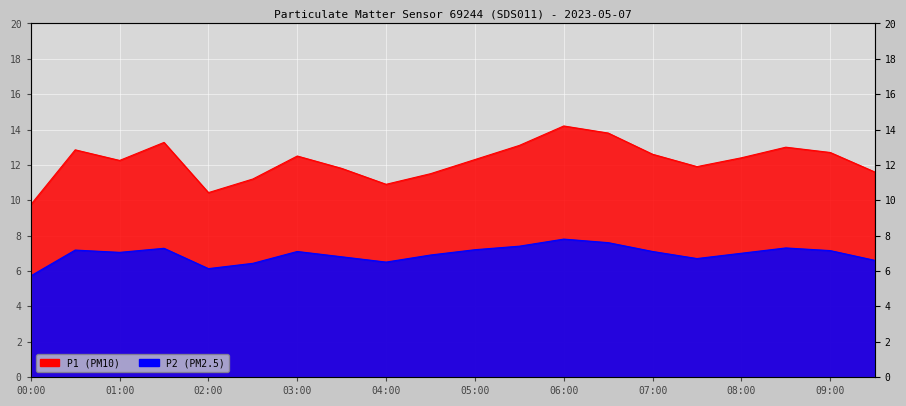

Count the number of categories in the chart.

20